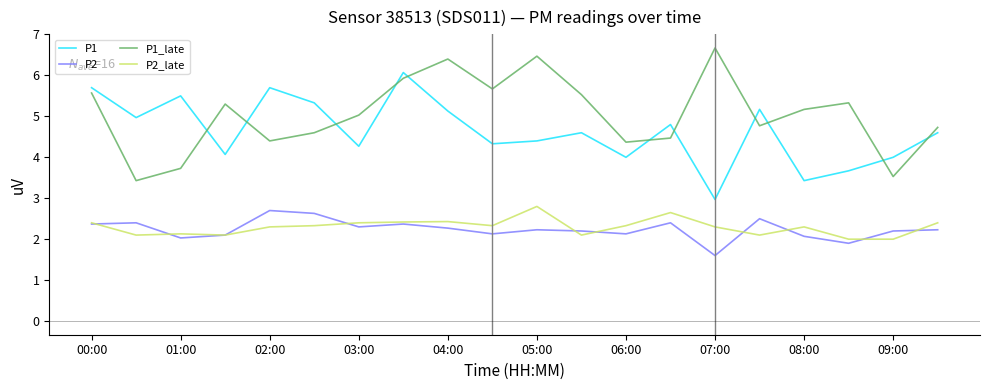

True or false: P2_late and P1_late intersect in this chart.

False